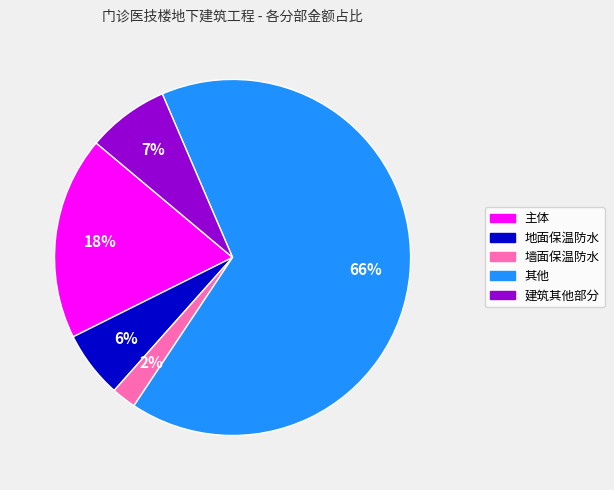

Is 建筑其他部分 the majority of the pie?

No